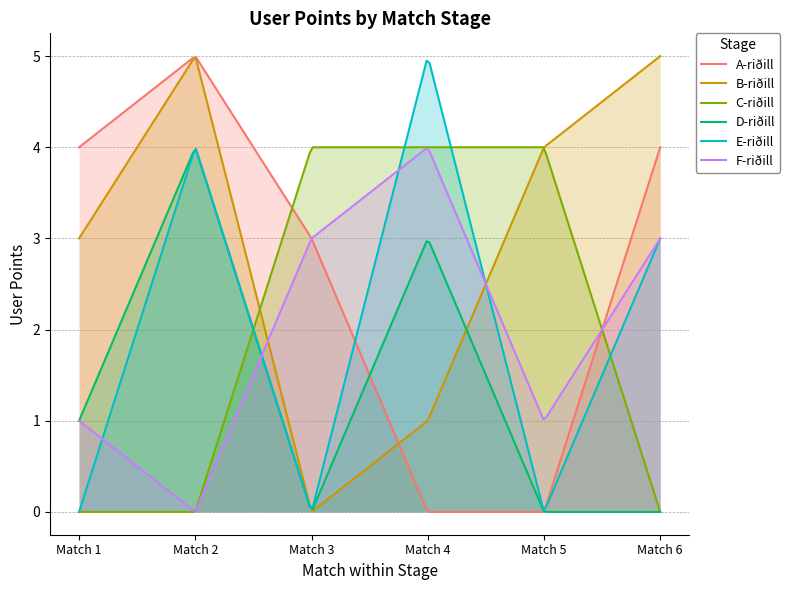

What is the value of the D-riðill point at the 2nd from the left?

4